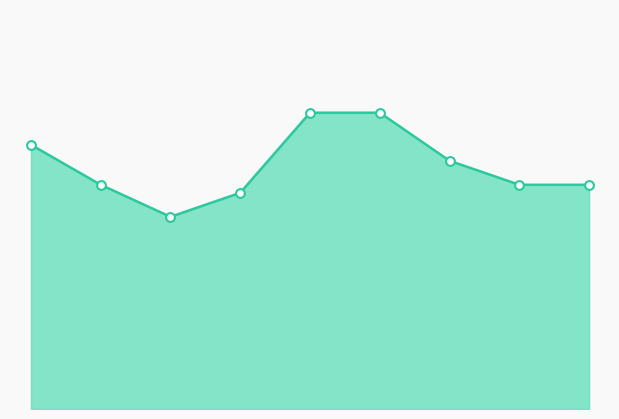

At how many categories does at least one series exceed 4?

8